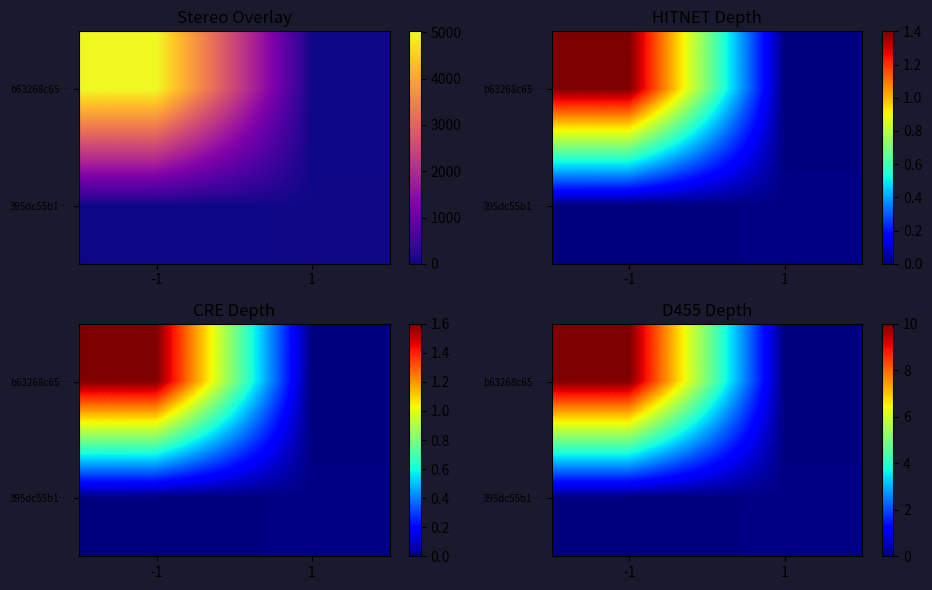

List the labels in order of b63268c65… value, smallest first.

1, -1